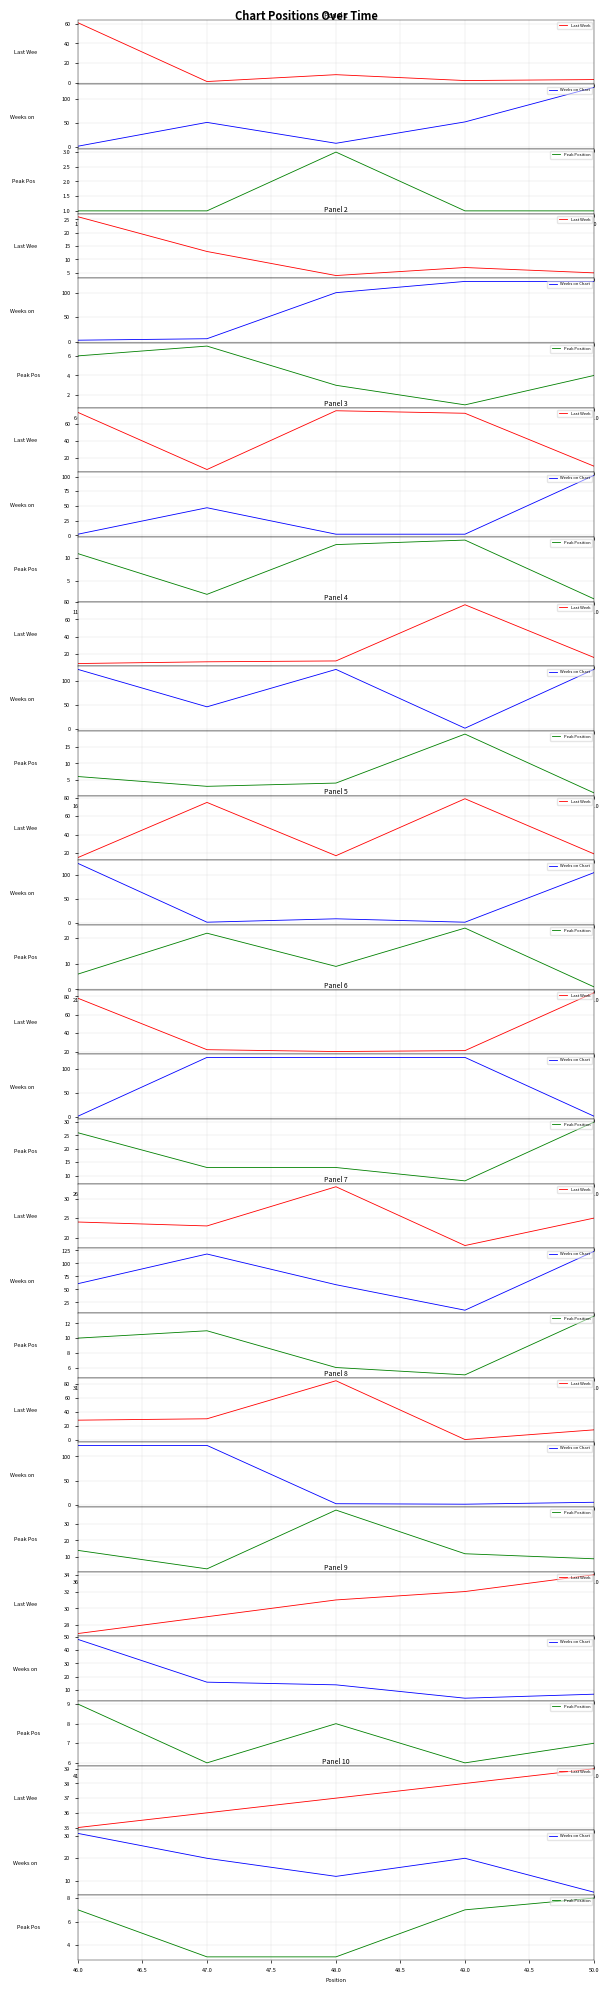

What position from the right is 50.0?

1